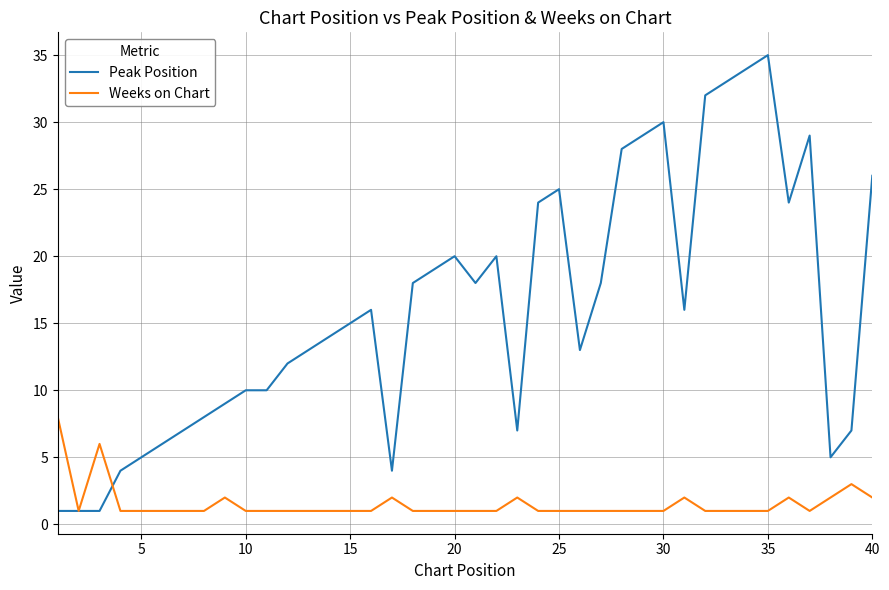

List the series in order of their peak value, lowest first.

Weeks on Chart, Peak Position